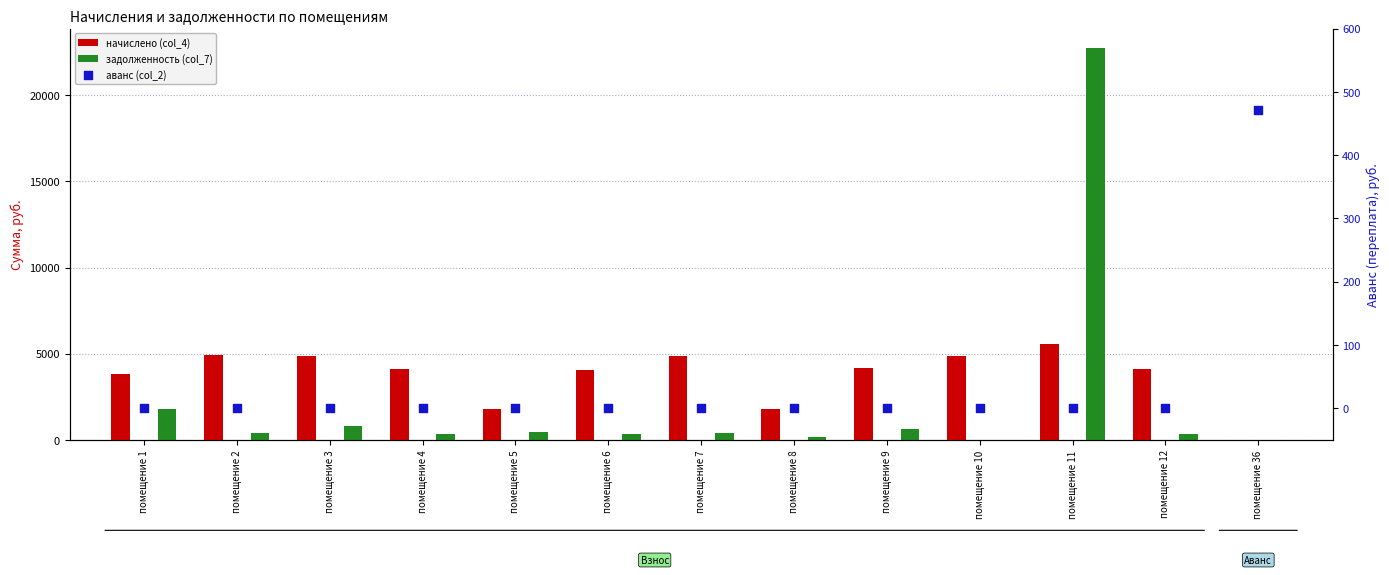

At which category is the sum across all series the highest?

помещение 11